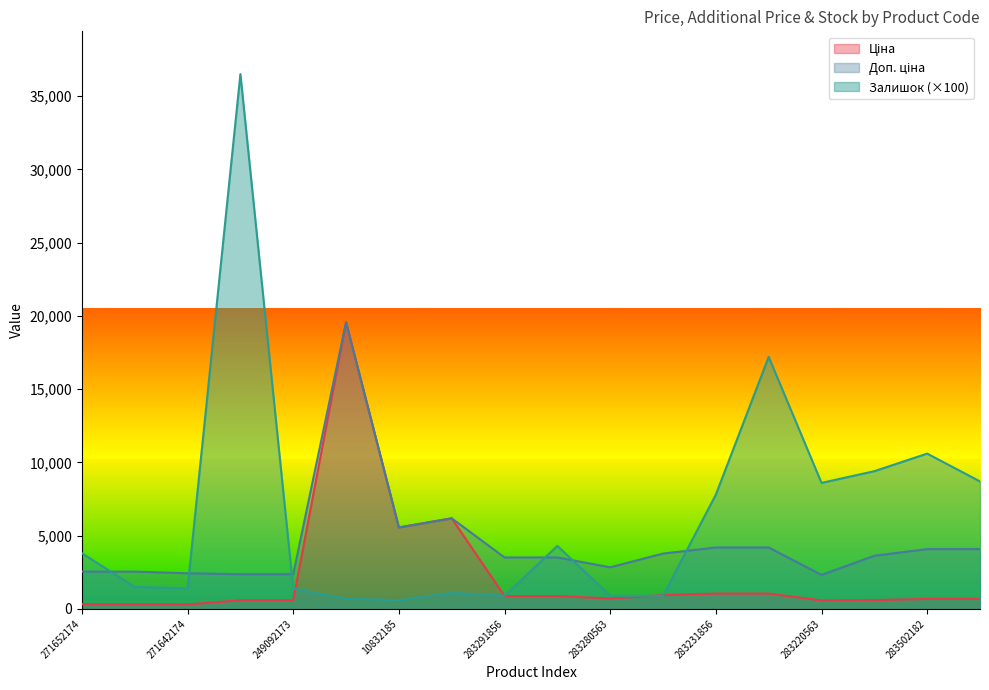

What is the total value across all series at 283220563?

11499.0